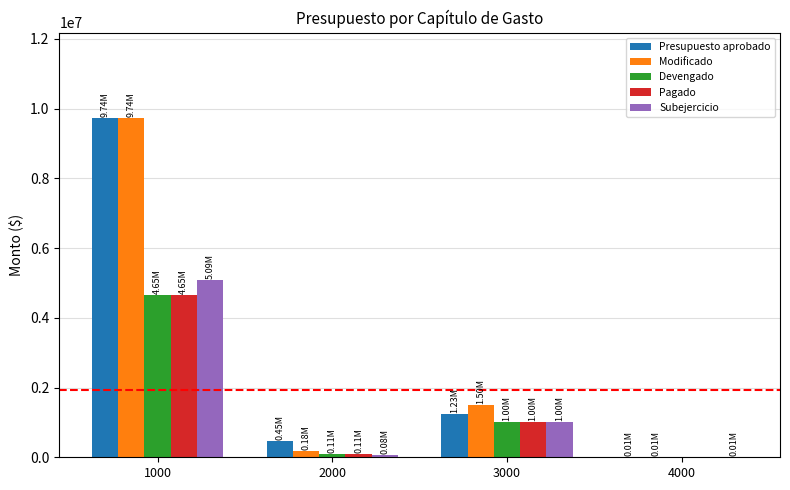

How many groups of bars are there?

4